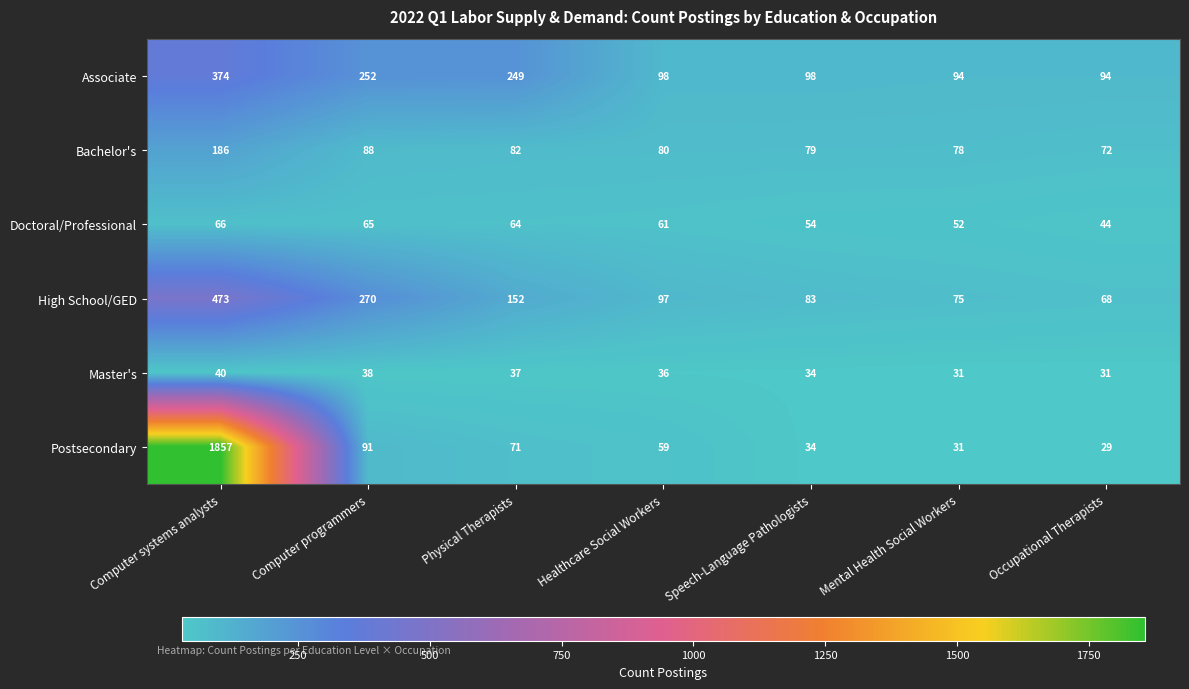

How many Master's values are between 31 and 38?

6